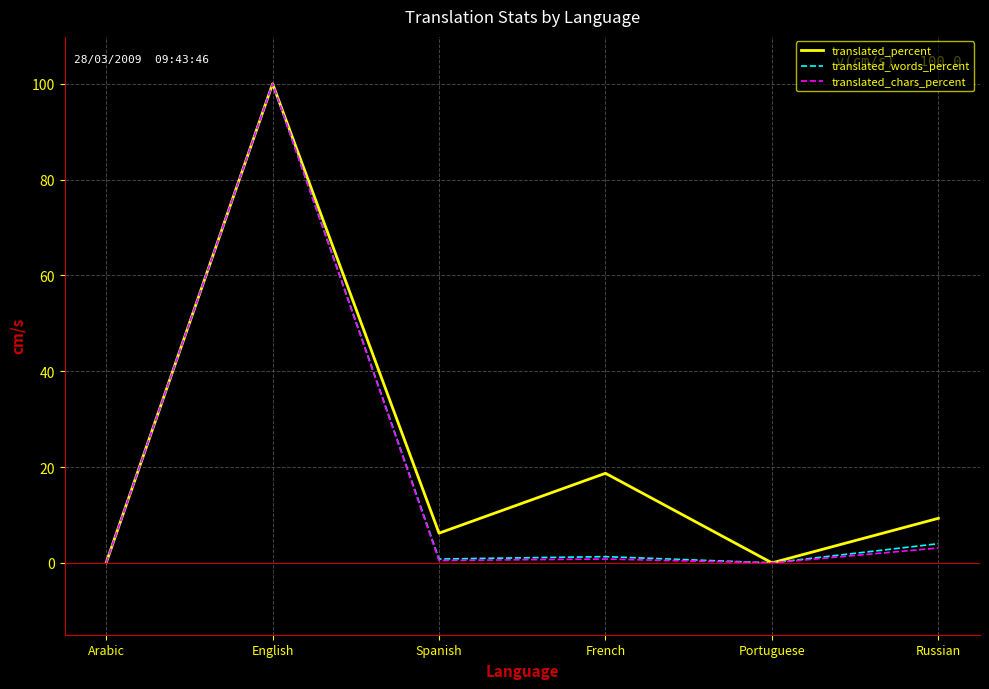

What position from the right is Arabic?

6